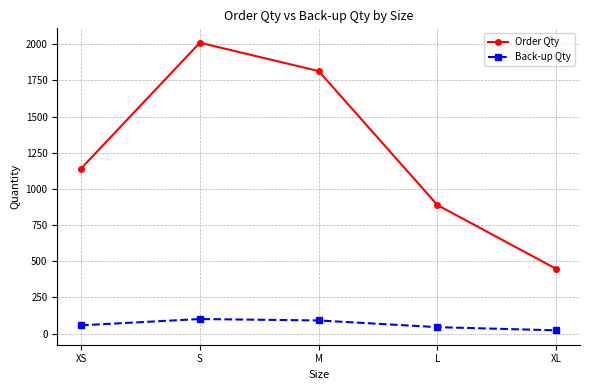

True or false: Order Qty and Back-up Qty cross at least once.

False